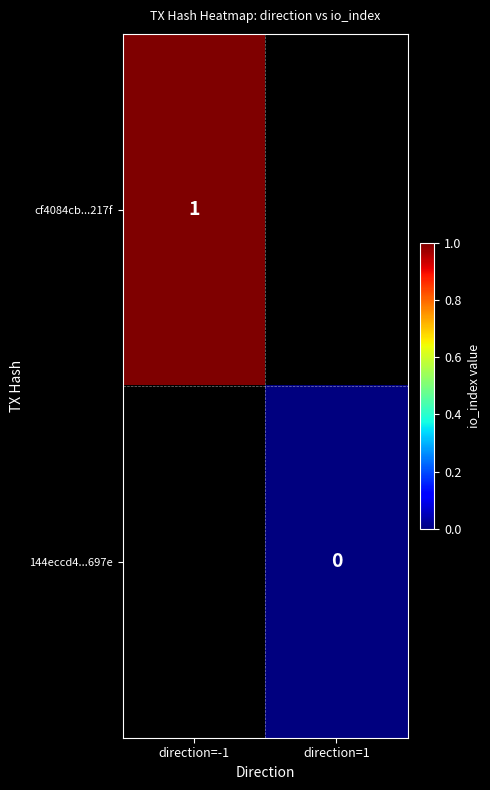

True or false: cf4084cb...217f has a value of 1.8 at direction=-1.

False